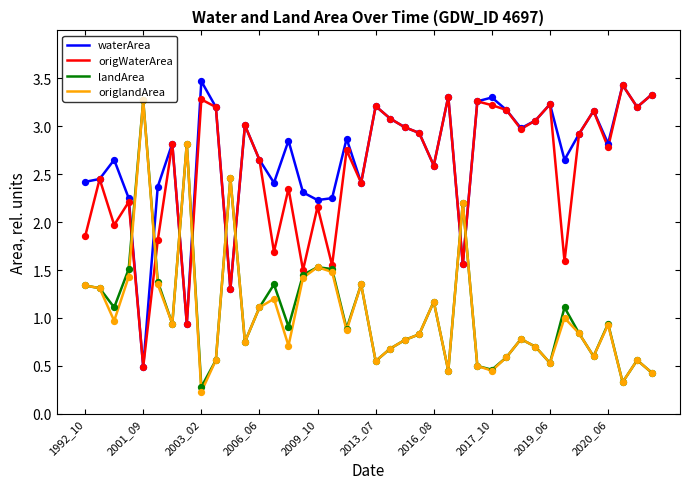

At how many categories does at least one series exceed 0?

40